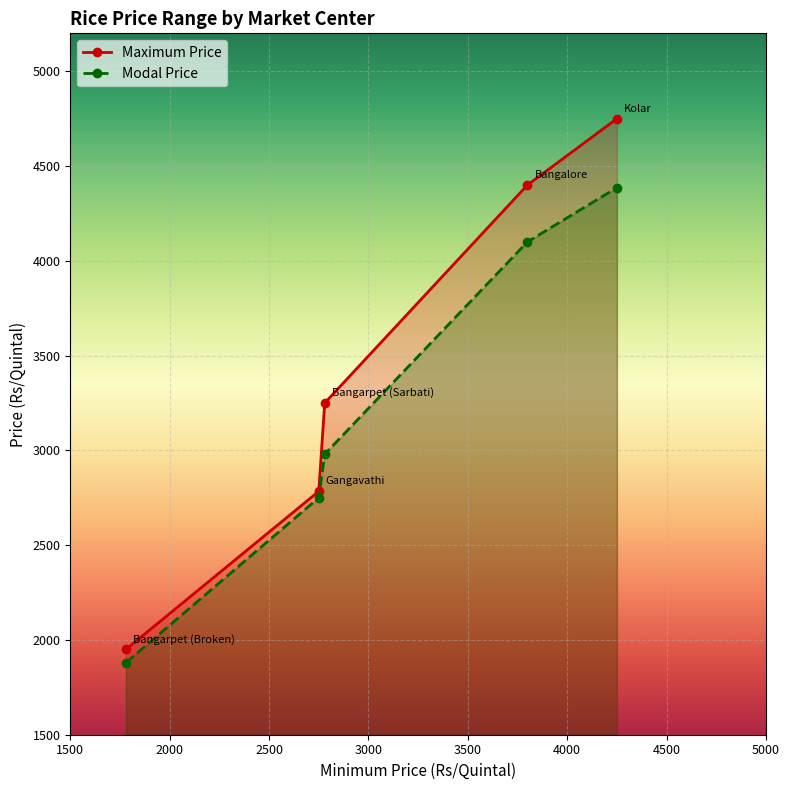

True or false: Modal Price has a value of 4386 at Kolar.

True